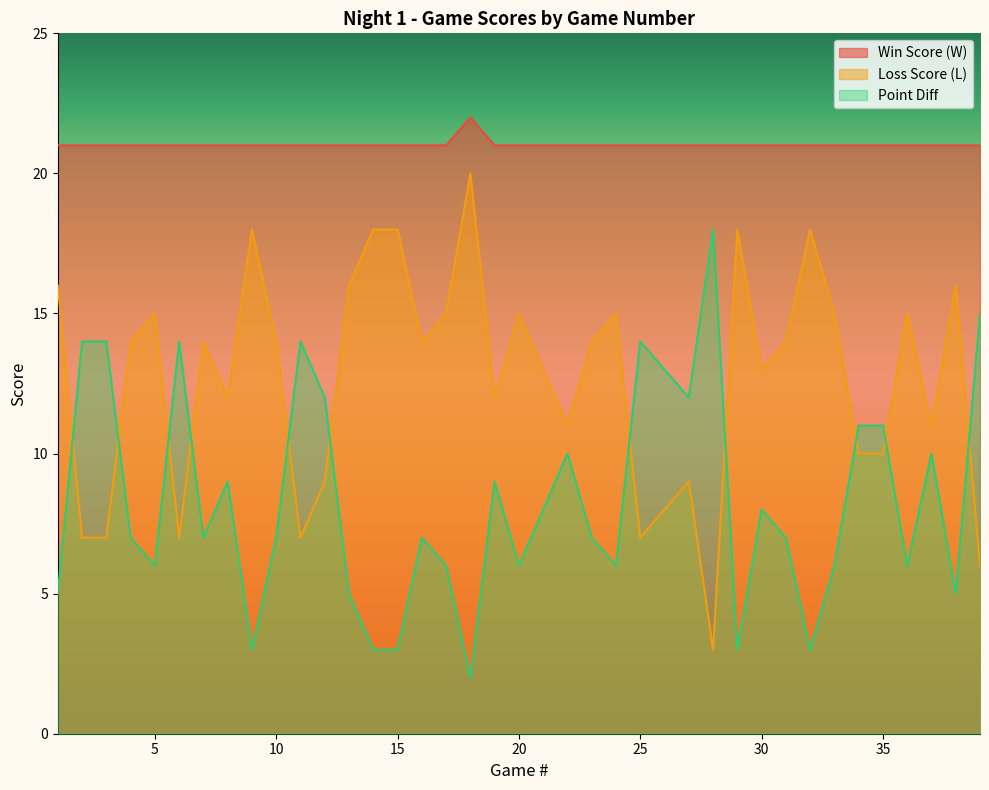

True or false: Win Score (W) and Point Diff cross at least once.

False